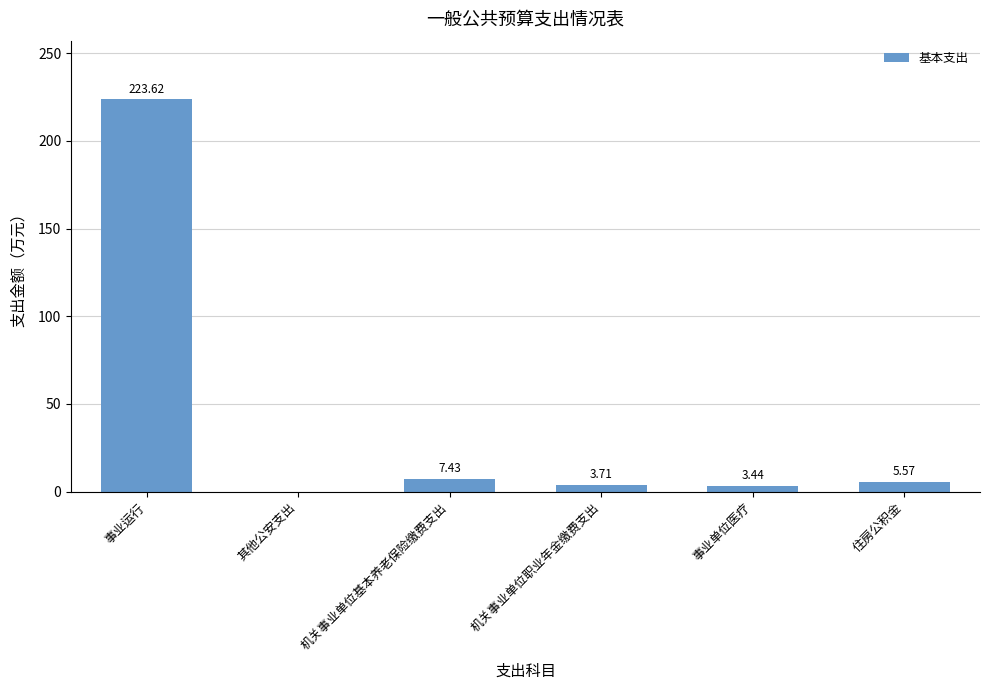

How many categories are shown in the chart?

6